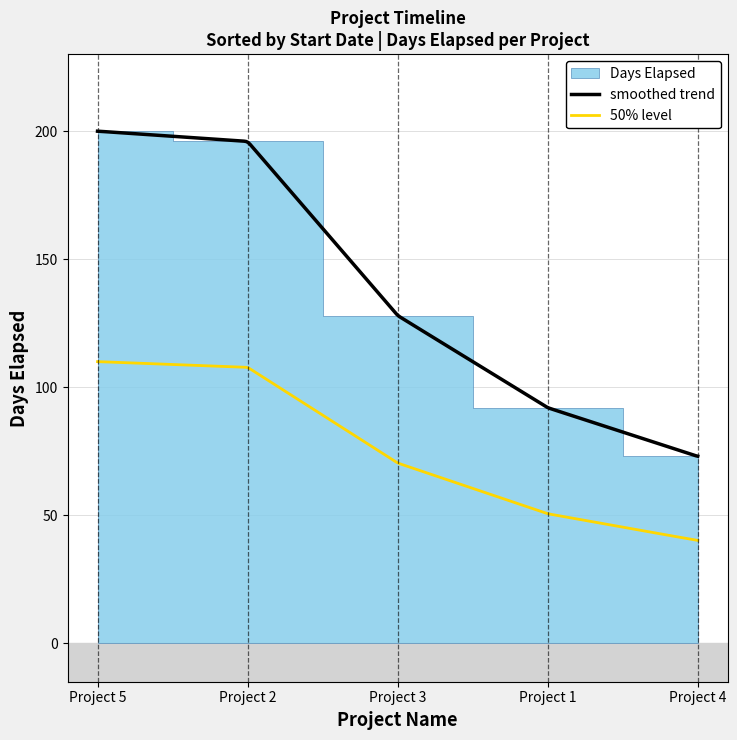

True or false: smoothed trend and 50% level cross at least once.

False